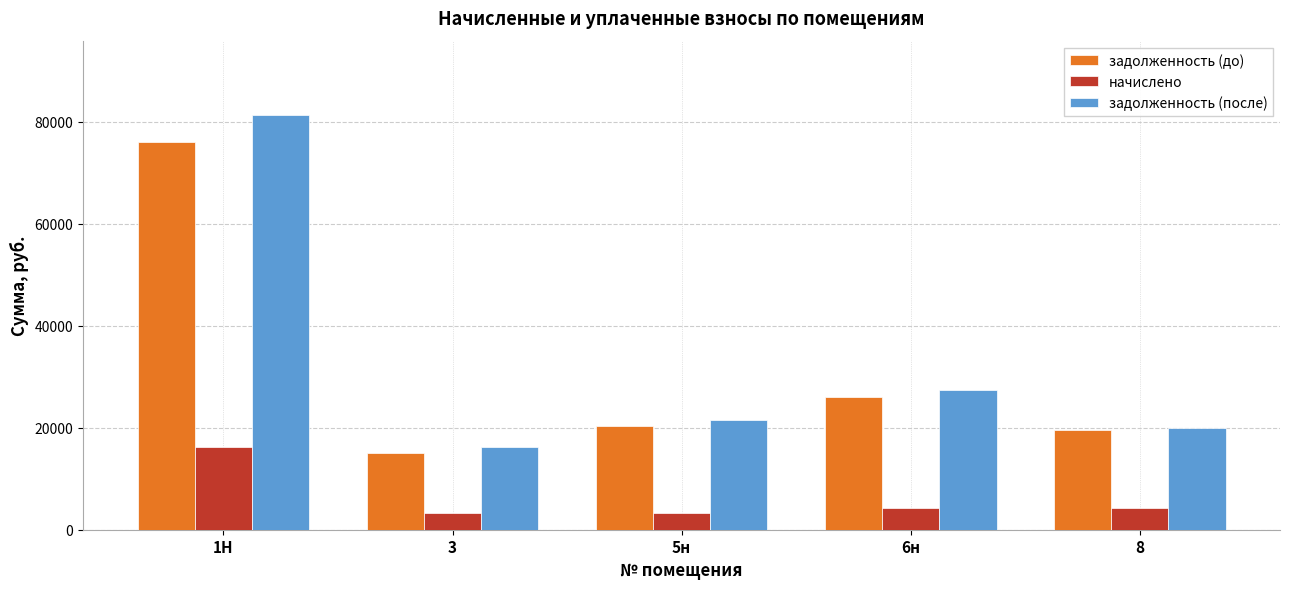

What is the approximate value of задолженность (до) at 5н?

20321.6